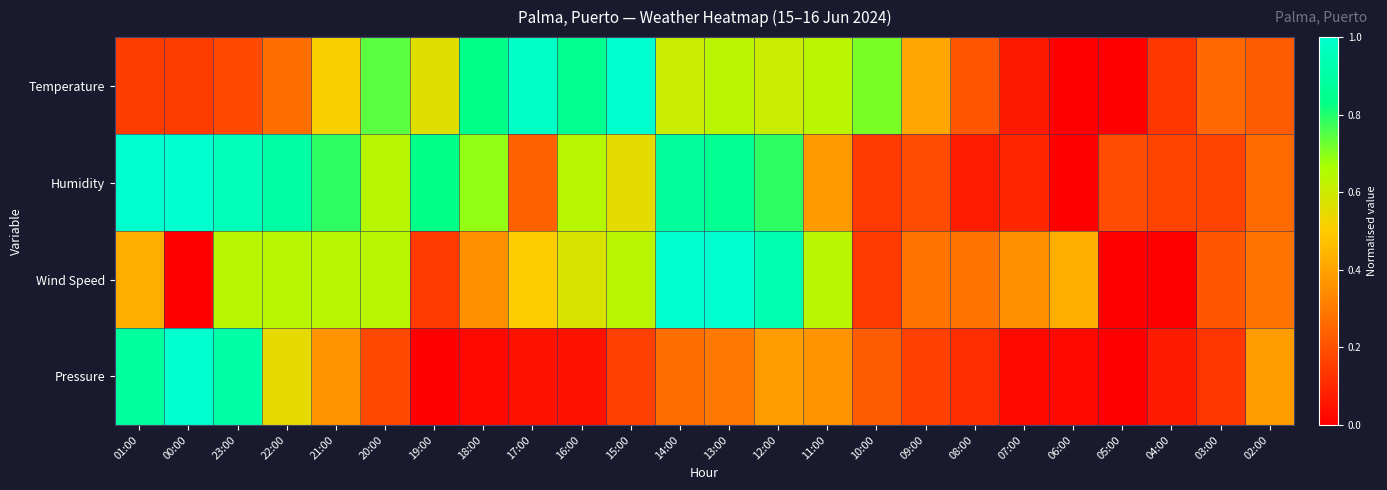

At how many categories does at least one series exceed 0?

24